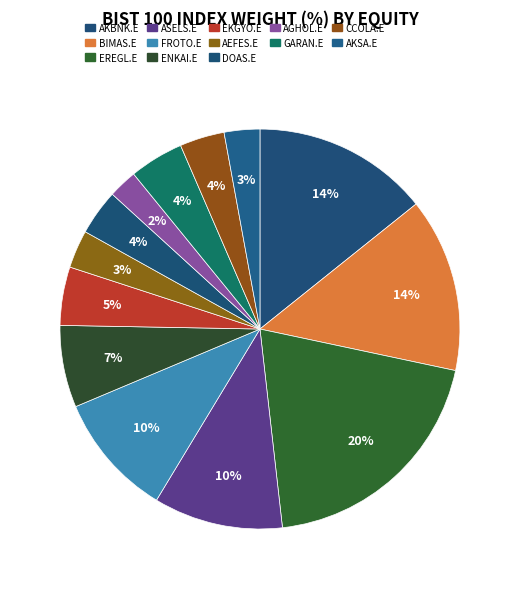

Which slice is the largest?

EREGL.E